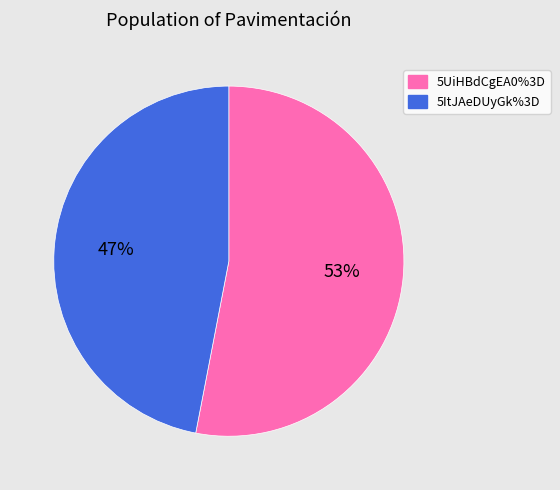

True or false: 5UiHBdCgEA0%3D accounts for 53% of the total.

True